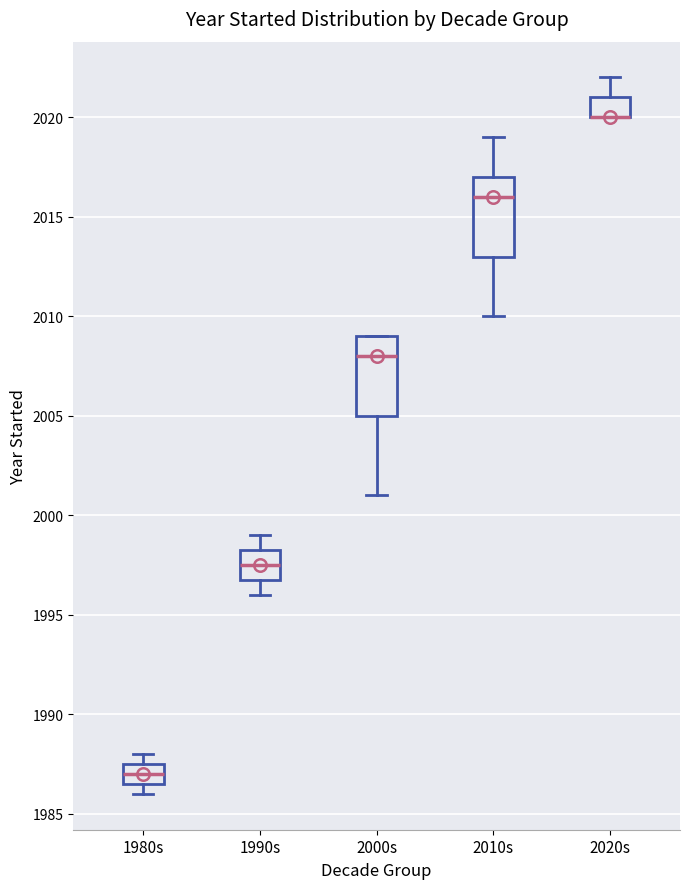

Reading left to right, transcribe this box plot: for each box, give where its median line is, the range the box spans, and where its two whiskers end, as read against the y-axis. The values are not printed on the chart, so give them approximately, as read against the axis.

1980s: median 1987.0, box 1986.5 to 1987.5, whiskers 1986.0 to 1988.0
1990s: median 1997.5, box 1997.0 to 1998.5, whiskers 1996.0 to 1999.0
2000s: median 2008.0, box 2005.0 to 2009.0, whiskers 2001.0 to 2009.0
2010s: median 2016.0, box 2013.0 to 2017.0, whiskers 2010.0 to 2019.0
2020s: median 2020.0 (drawn on the box's lower edge), box 2020.0 to 2021.0, whiskers 2020.0 to 2022.0